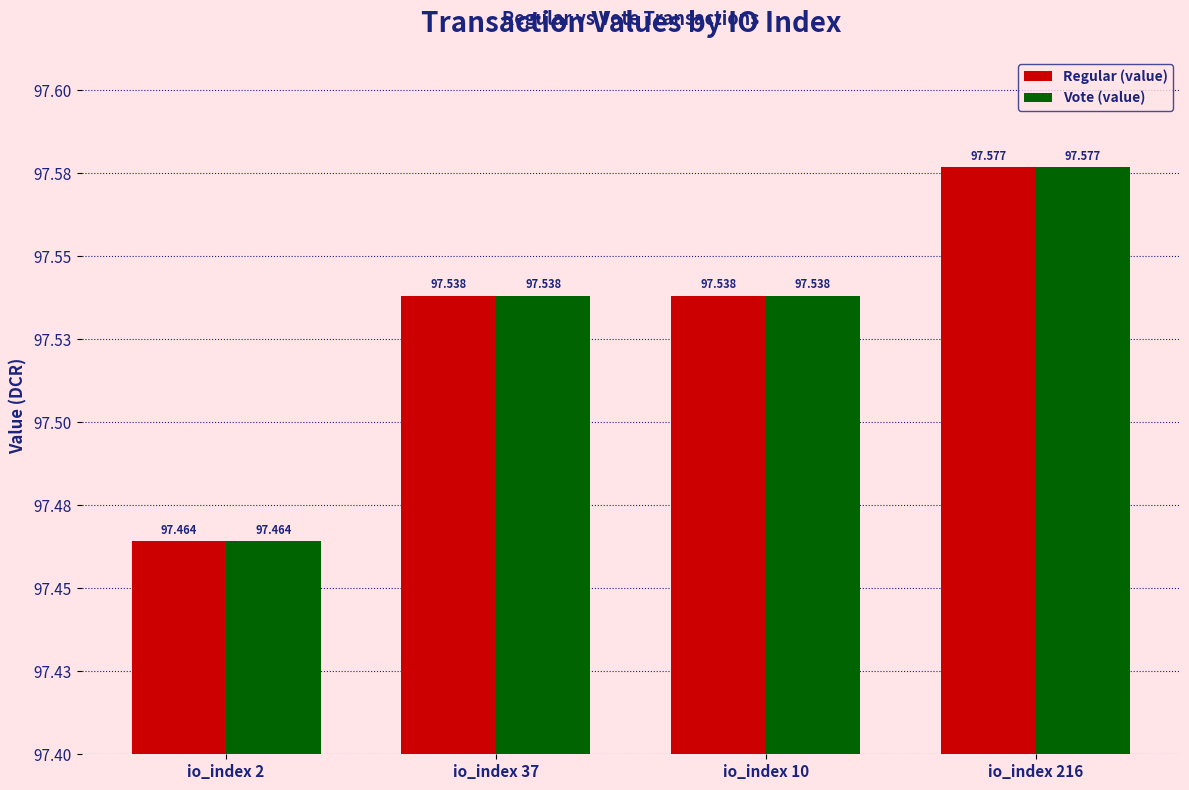

At io_index 2, list the series in order from largest to smallest.

Regular (value), Vote (value)